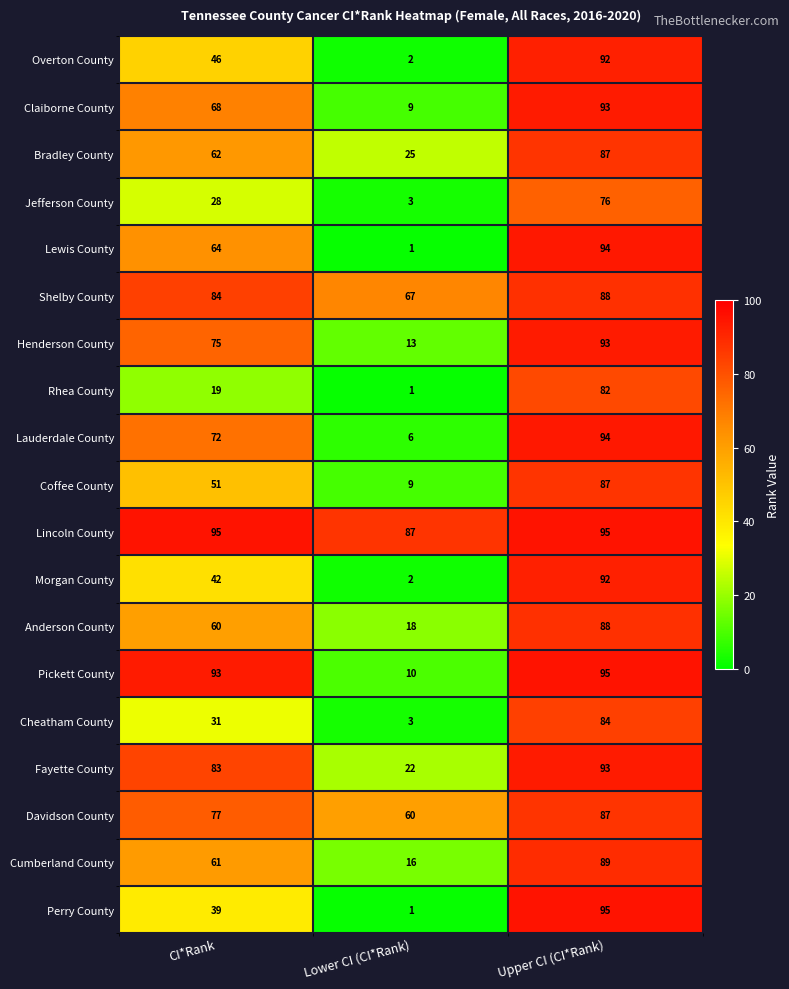

What is the difference between the Henderson County values at Upper CI (CI*Rank) and Lower CI (CI*Rank)?

80